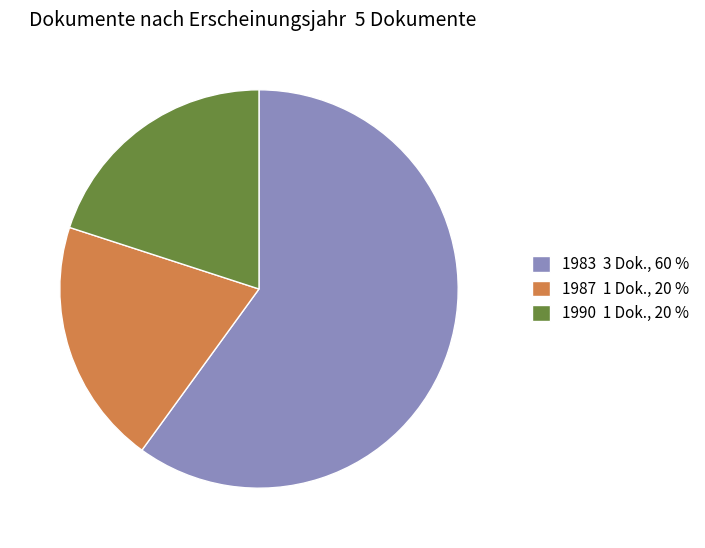

What is the largest slice in the pie chart?

1983 3 Dok., 60 %